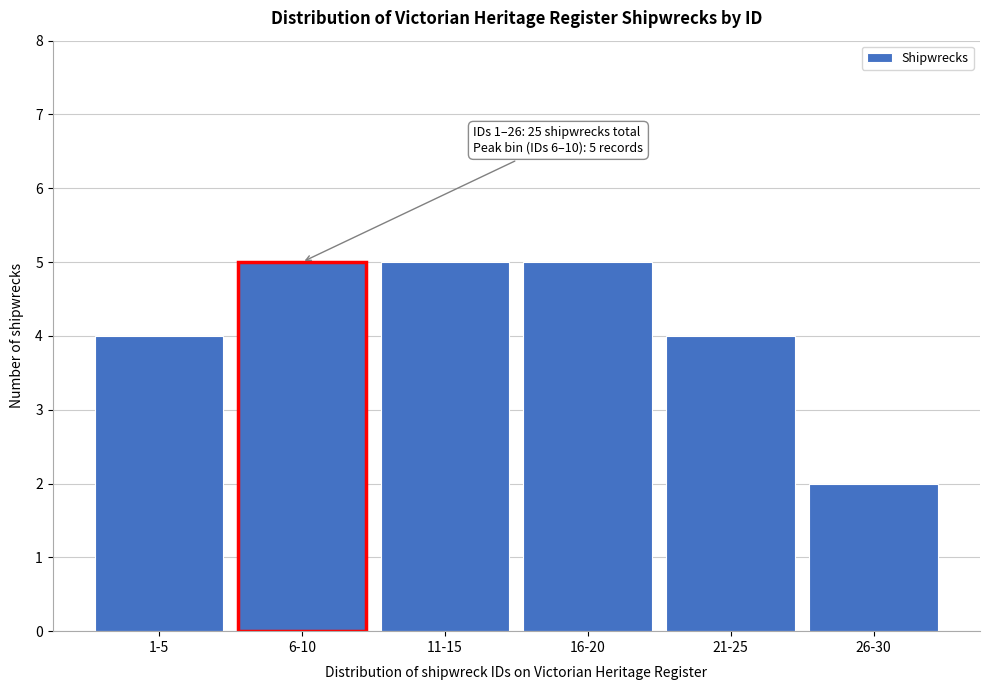

Reading right to left, transcribe all the data shown in this chart.

2	4	5	5	5	4